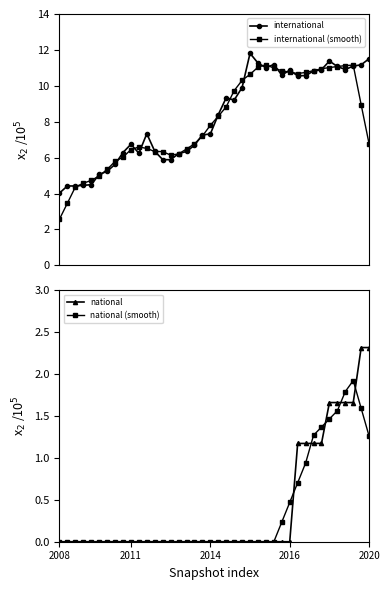

What is the sum of the international (smooth) values at 13 and 7?

12.1